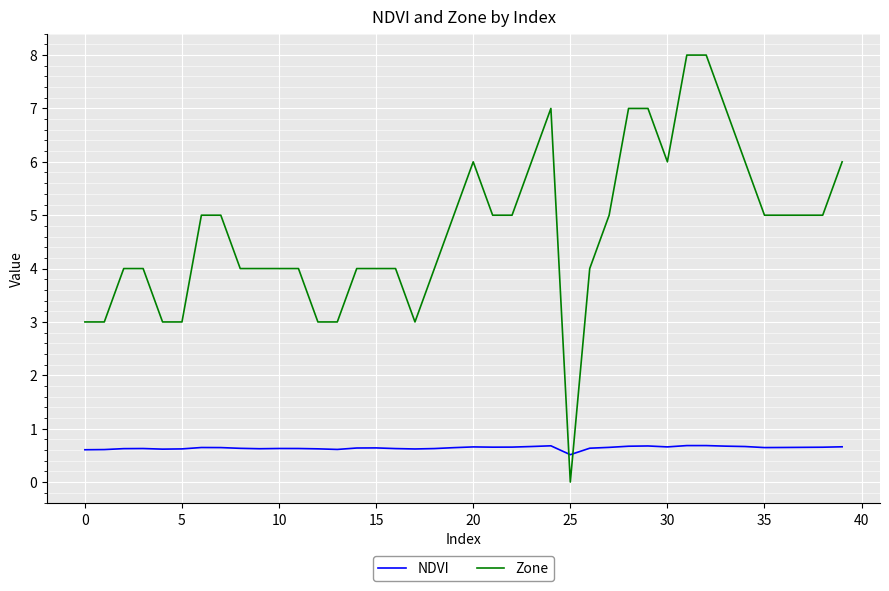

Rank the series by their average value, from lowest to highest.

NDVI, Zone